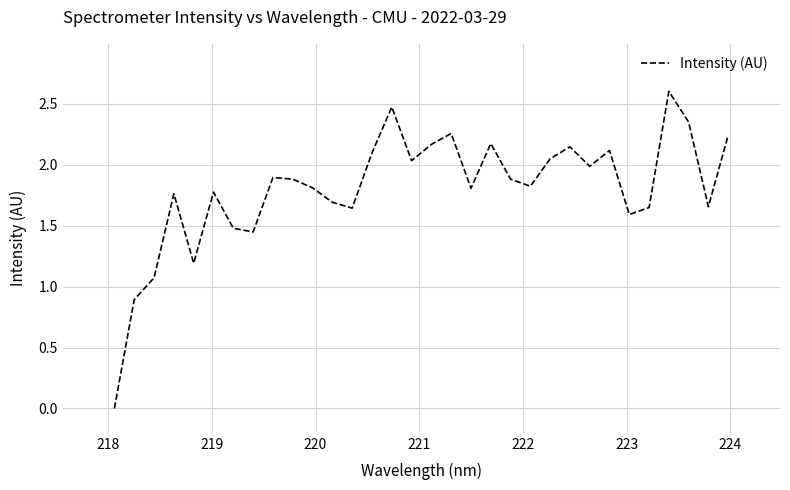

What is the greatest value displayed?

2.6